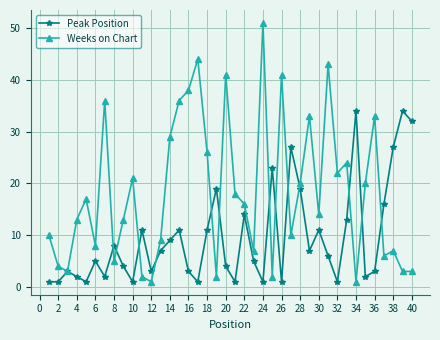

Which series has the largest total across all categories?

Weeks on Chart